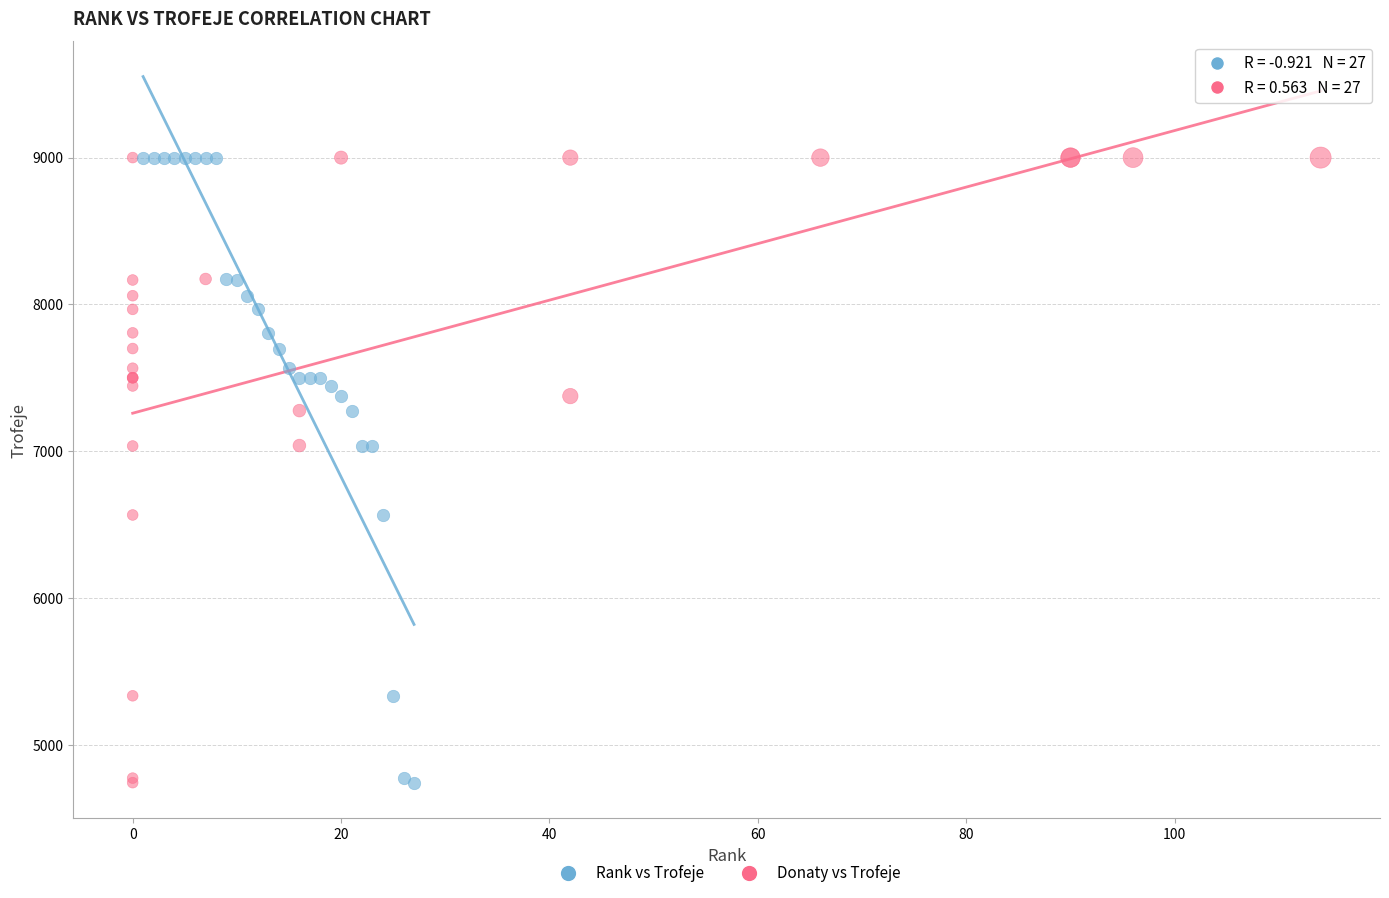

What are all the series names shown in the legend?

Rank vs Trofeje, Donaty vs Trofeje